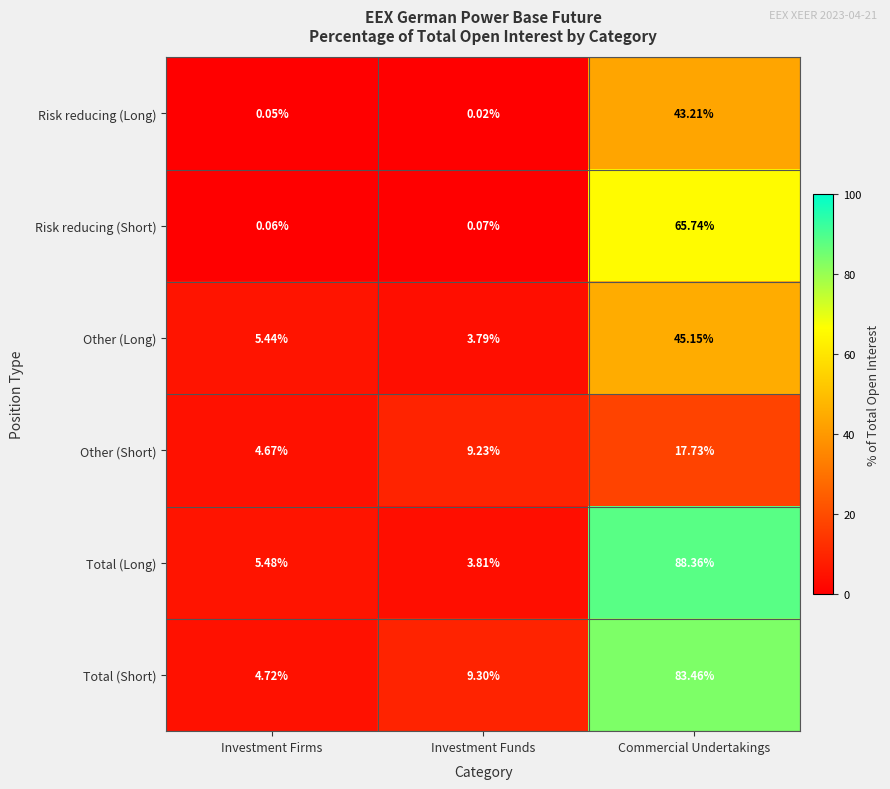

Which series has the largest range (max minus min)?

Total (Long)